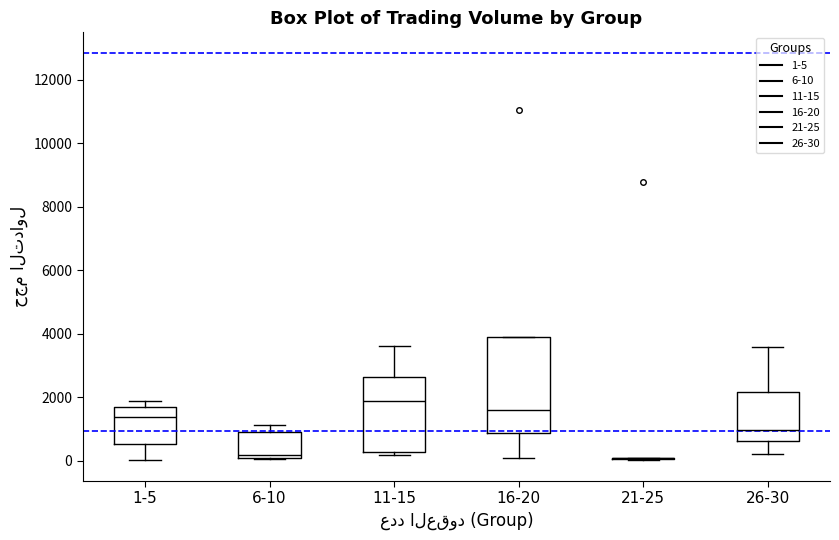

Reading left to right, read every box against the y-axis: the position of its median line, the range the box covers, and the ends of its whiskers. The values are not printed on the chart, so give them approximately, as read against the axis.

1-5: median 1400, box 600 to 1600, whiskers 0 to 1800
6-10: median 200, box 0 to 1000, whiskers 0 to 1200
11-15: median 1800, box 200 to 2600, whiskers 200 (just below the box's lower edge) to 3600
16-20: median 1600, box 800 to 3800, whiskers 0 to 3800
21-25: box collapsed to a line at 0, whiskers 0 to 0
26-30: median 1000, box 600 to 2200, whiskers 200 to 3600